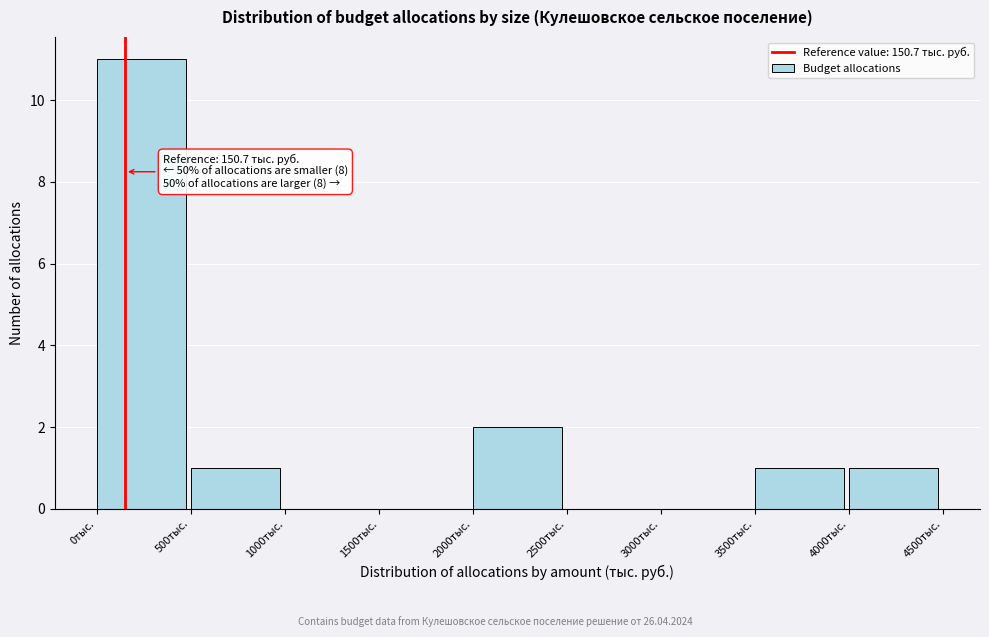

Which range on the x-axis has the tallest bar?

0 to 500